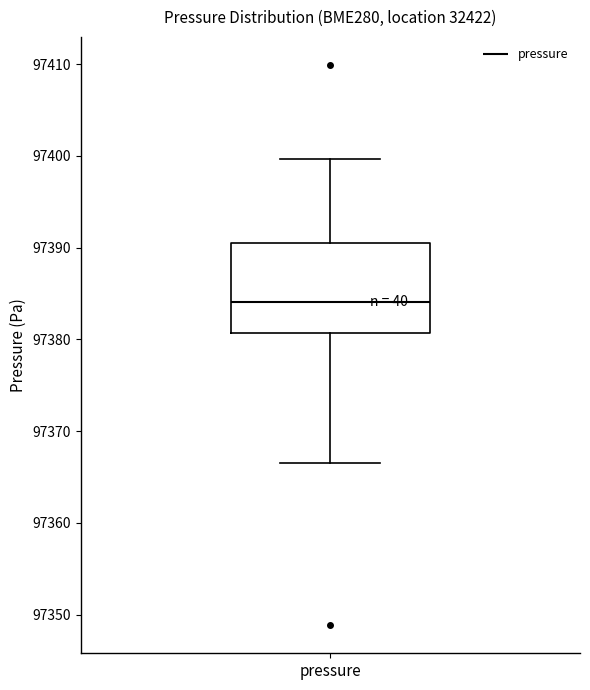

Transcribe this box plot: give where the median line is, the range the box spans, and where the two whiskers end, as read against the y-axis. The values are not printed on the chart, so give them approximately, as read against the axis.

median 97384, box 97381 to 97390, whiskers 97367 to 97400